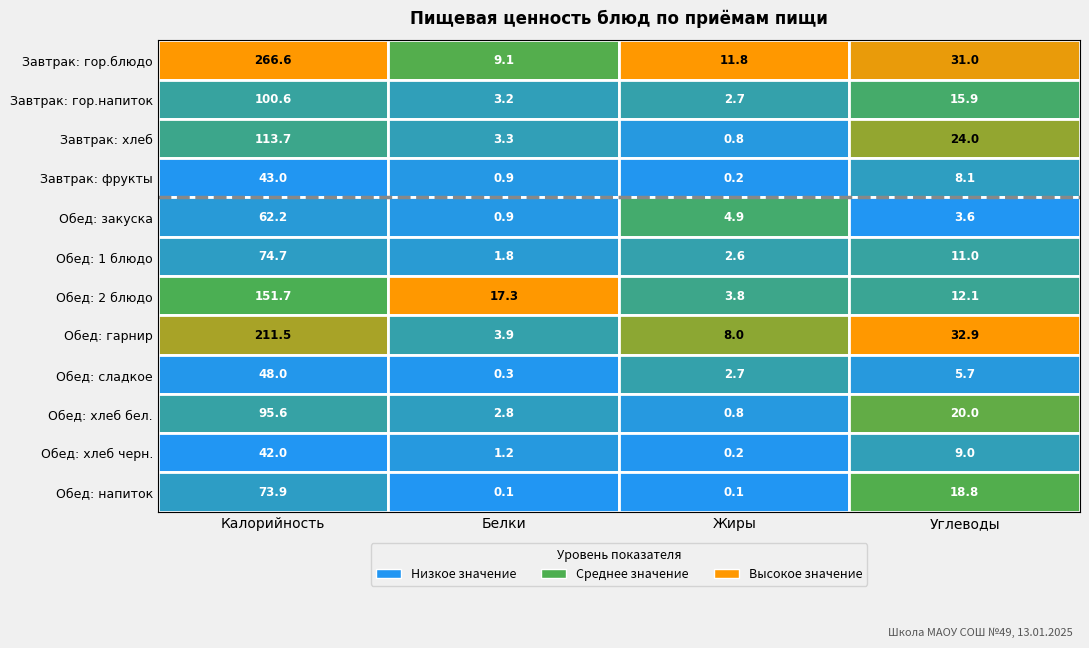

How many values in the Обед: хлеб черн. series exceed 9?

1